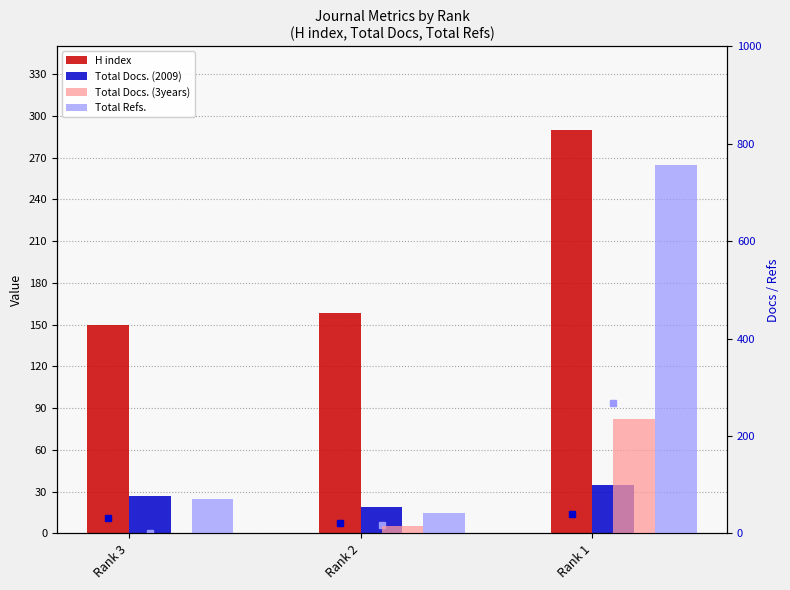

What is the value of the Total Docs. (2009) bar at the 2nd from the left?

19